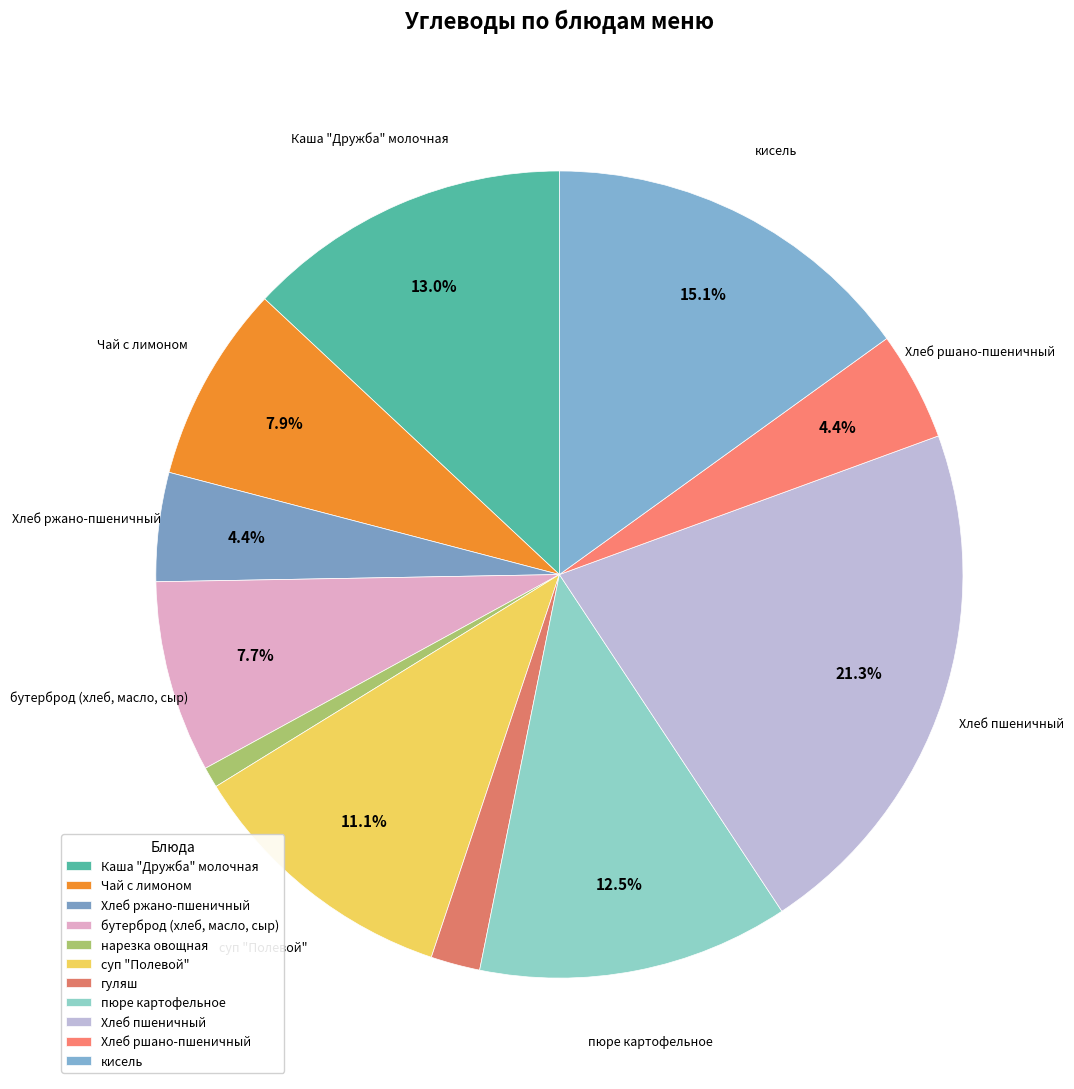

Does пюре картофельное account for over 50% of the chart?

No